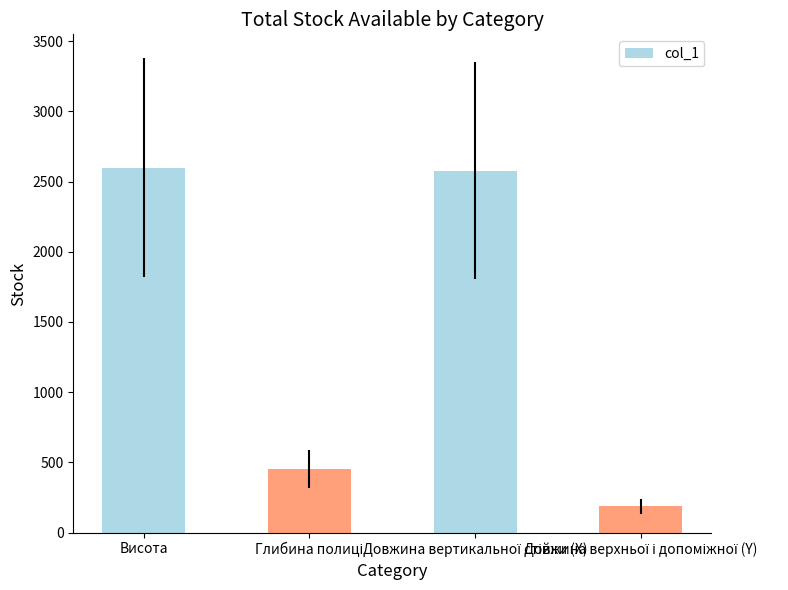

What is the smallest value displayed?

186